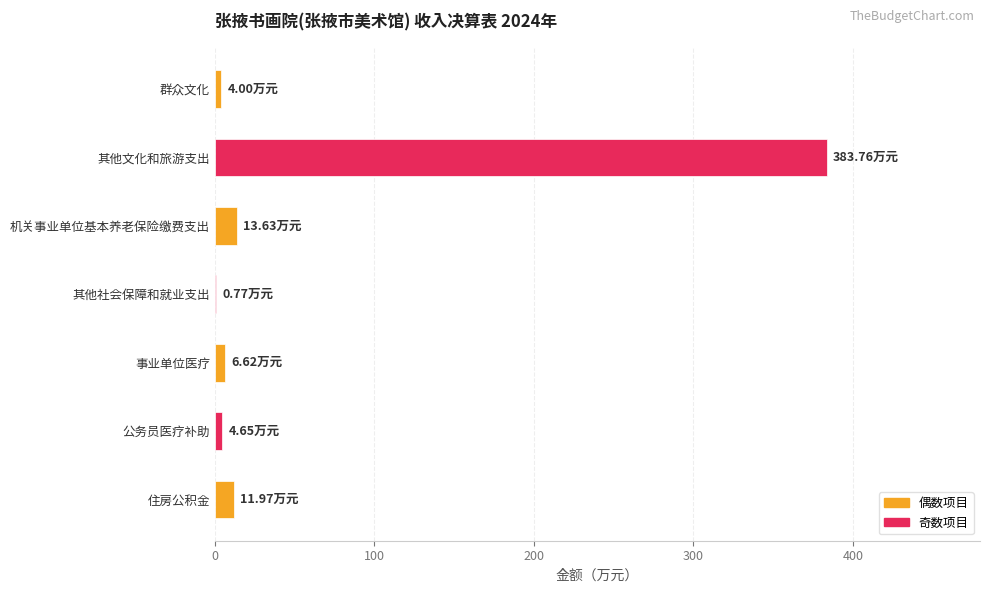

Which has a higher value, 公务员医疗补助 or 其他文化和旅游支出?

其他文化和旅游支出